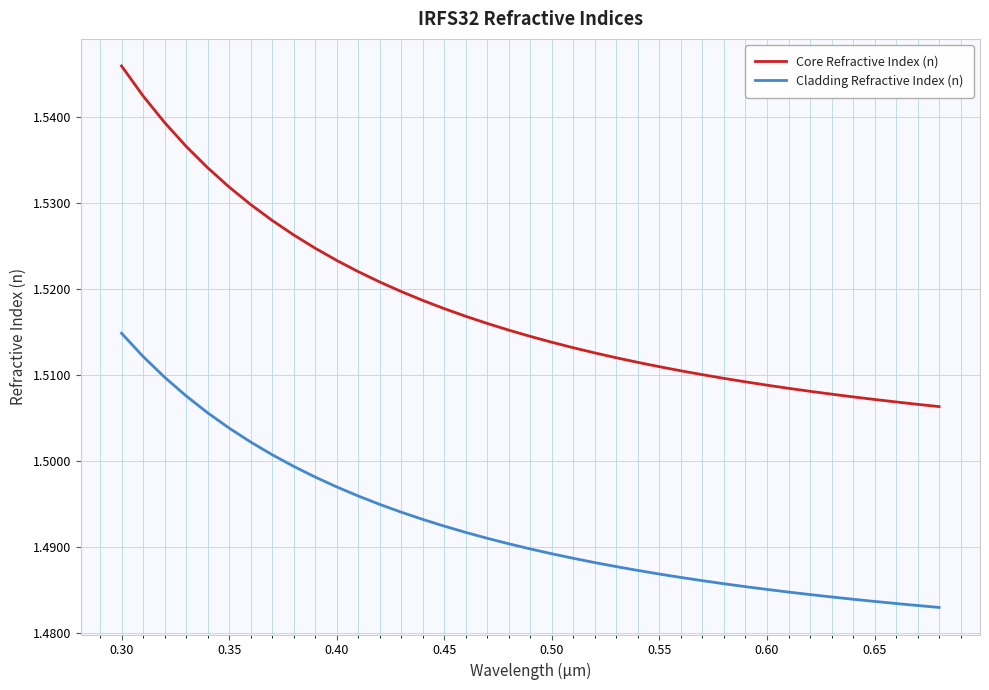

Rank the series by their average value, from highest to lowest.

Core Refractive Index (n), Cladding Refractive Index (n)